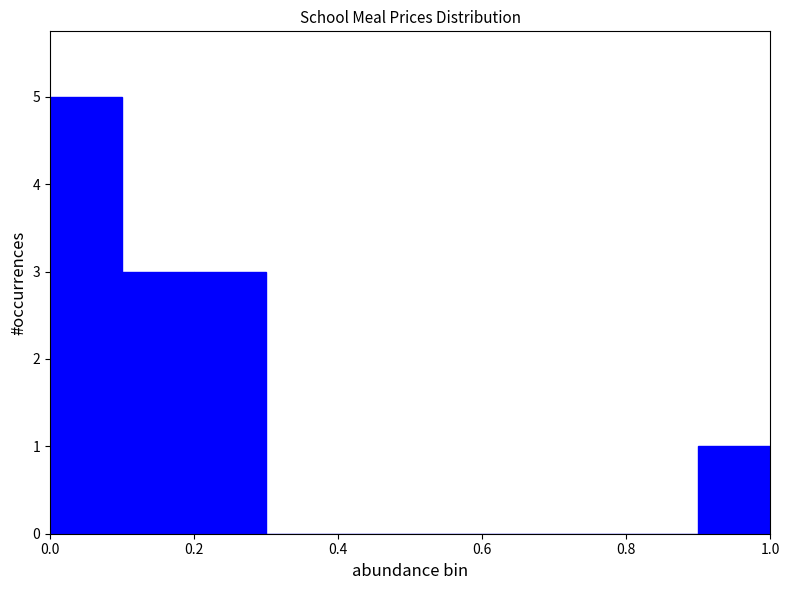

What is the height of the bar covering 0.9 to 1.0 on the x-axis? The values are not printed on the chart, so give them approximately, as read against the axis.

1